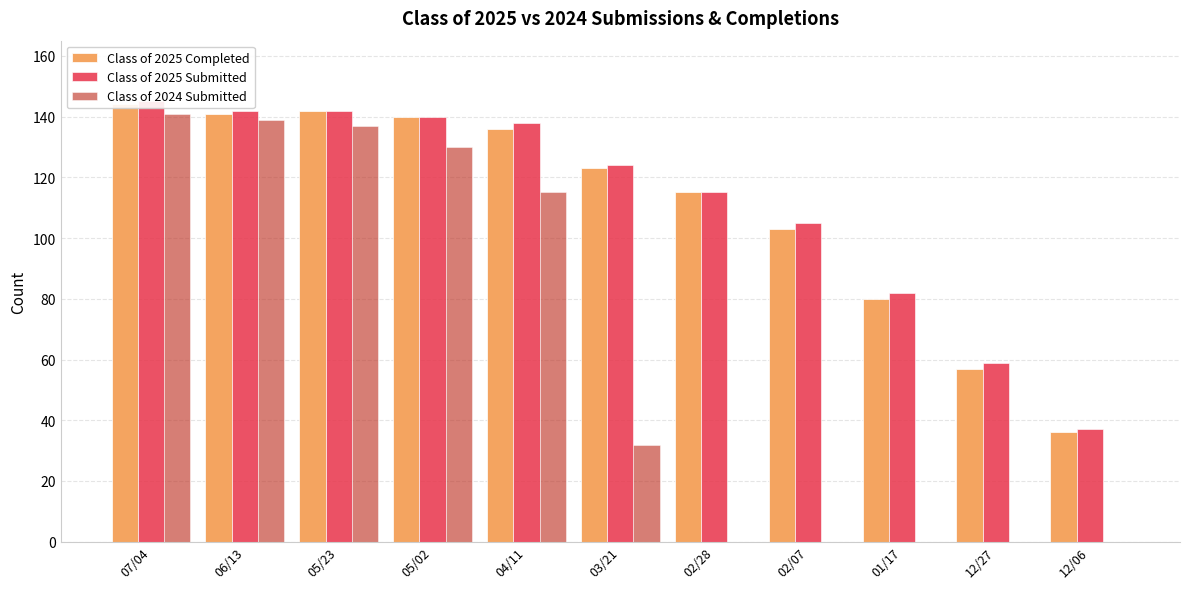

At which label does Class of 2024 Submitted first exceed 32?

07/04